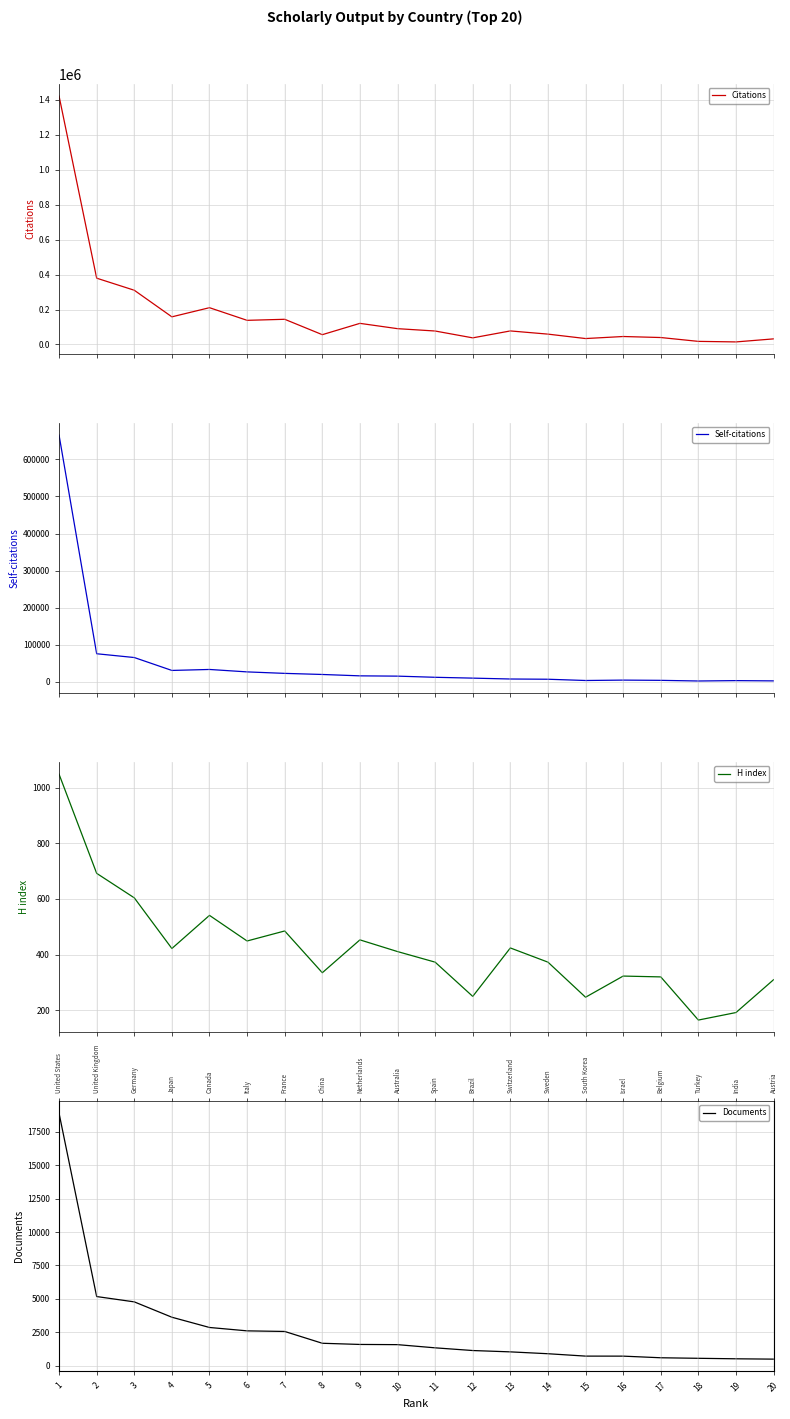

List the series in order of their peak value, lowest first.

H index, Documents, Self-citations, Citations